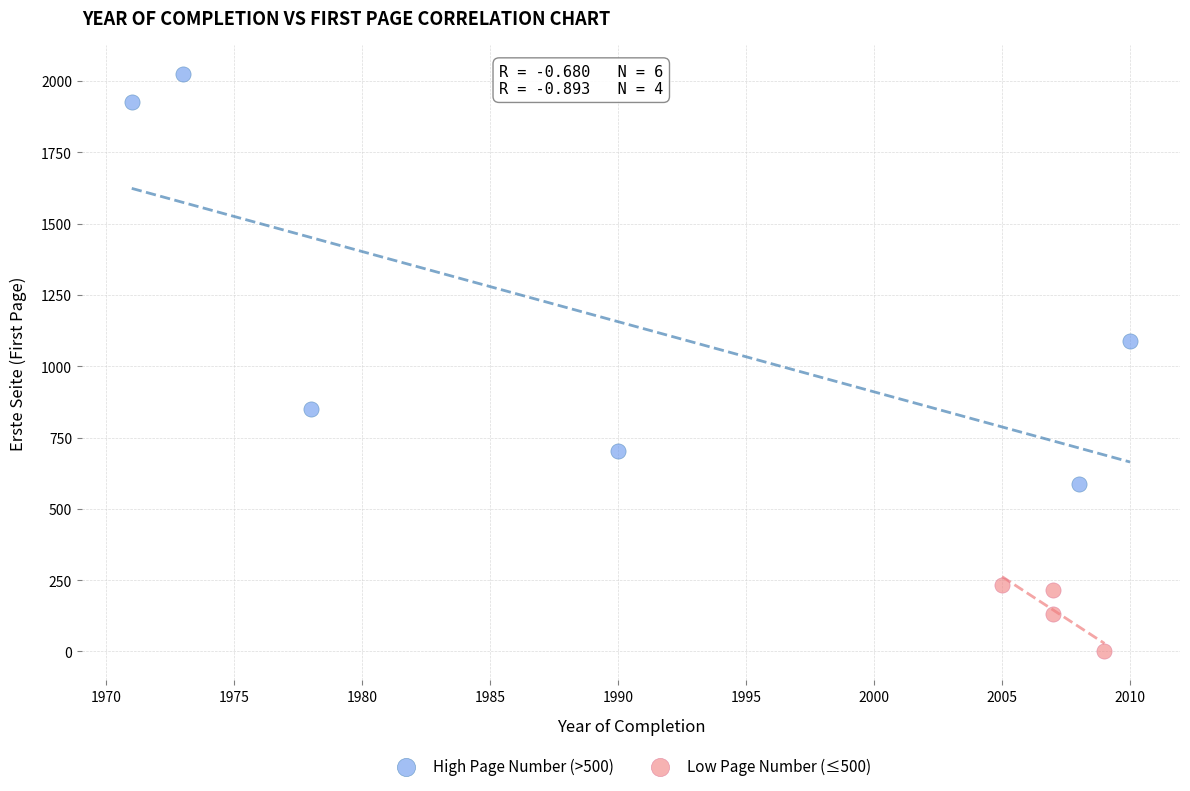

Which series has the largest Y range (max minus min)?

High Page Number (>500)